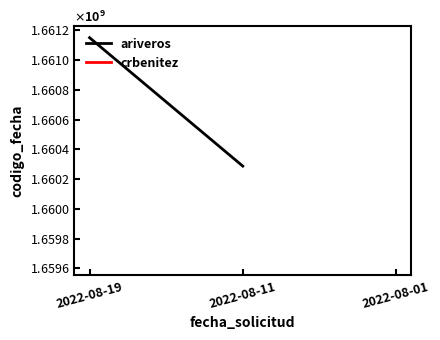

What is the average value?

1660719438